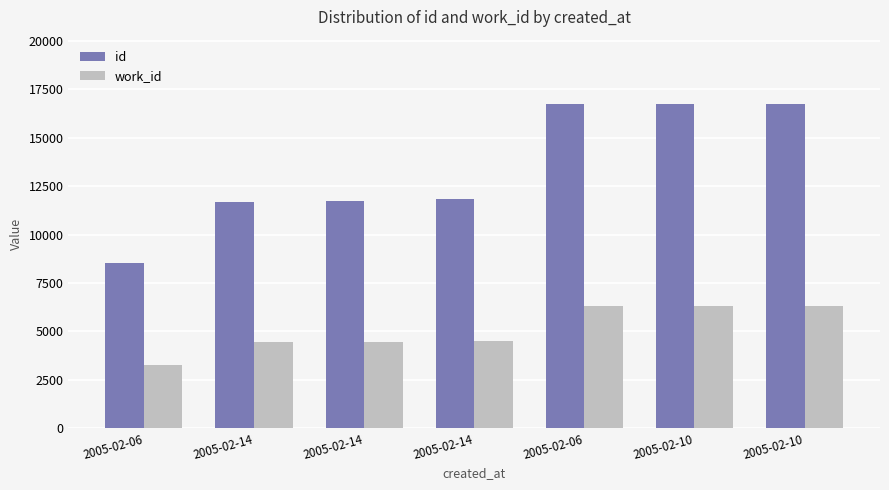

At 2005-02-14, list the series in order from smallest to largest.

work_id, id